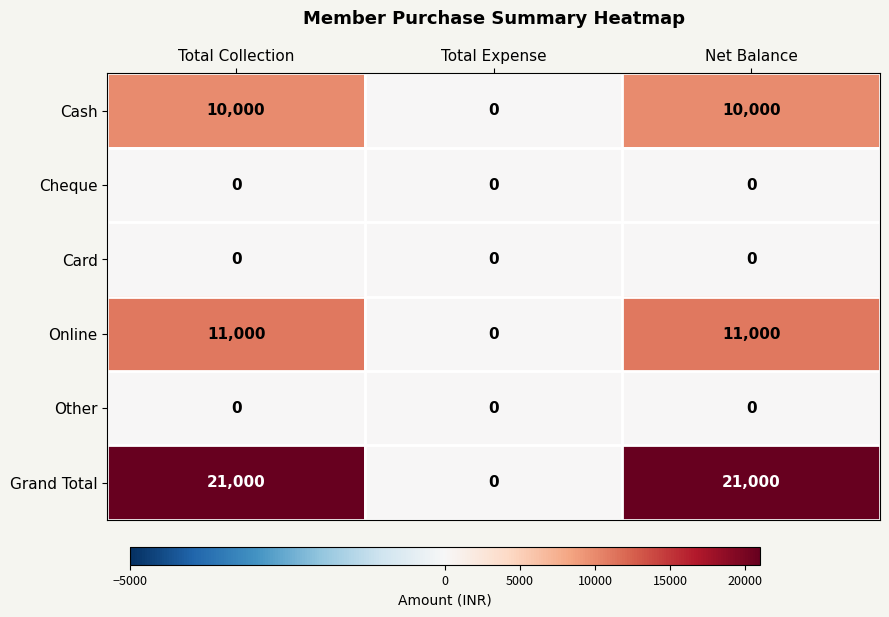

Count the number of categories in the chart.

3